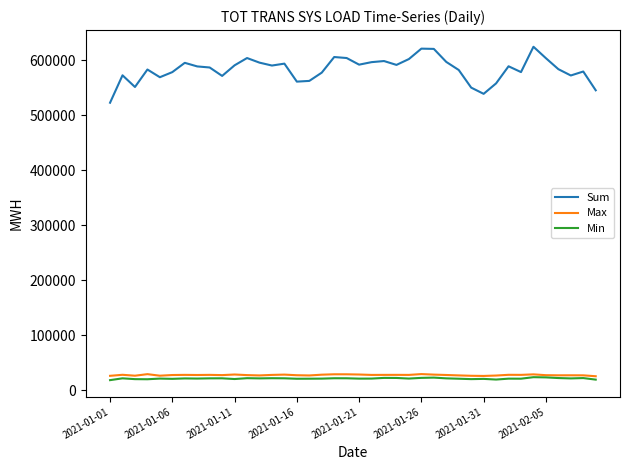

What is the maximum value for Sum?

624808